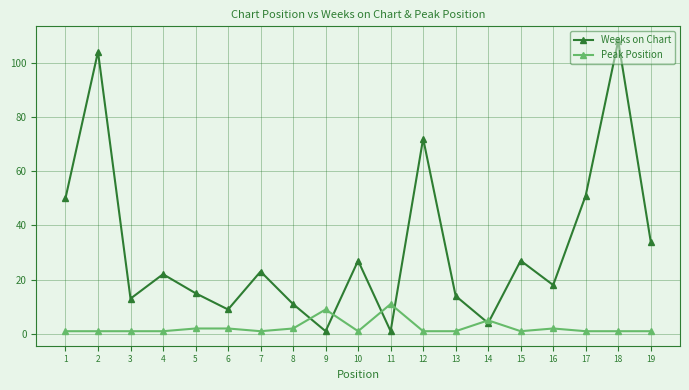

Does the chart display data point markers on the line(s)?

Yes